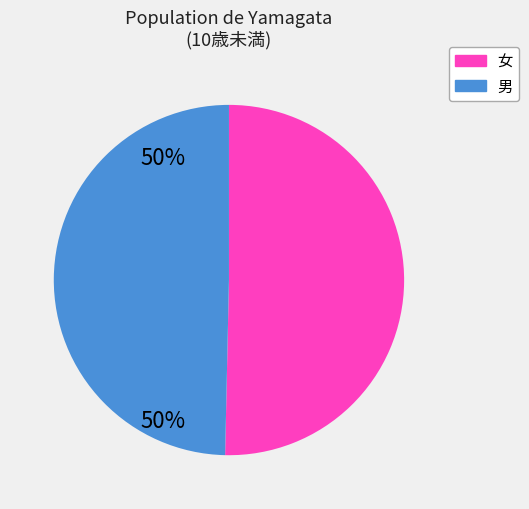

Count the number of slices in the pie.

2